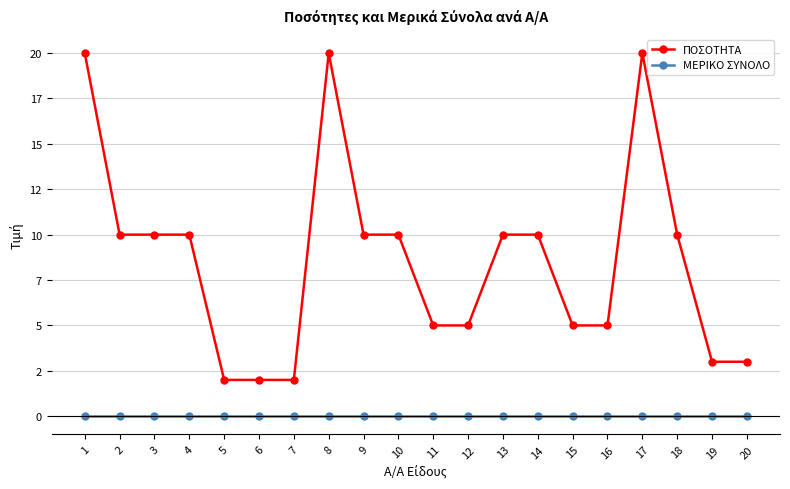

What are all the series names shown in the legend?

ΠΟΣΟΤΗΤΑ, ΜΕΡΙΚΟ ΣΥΝΟΛΟ